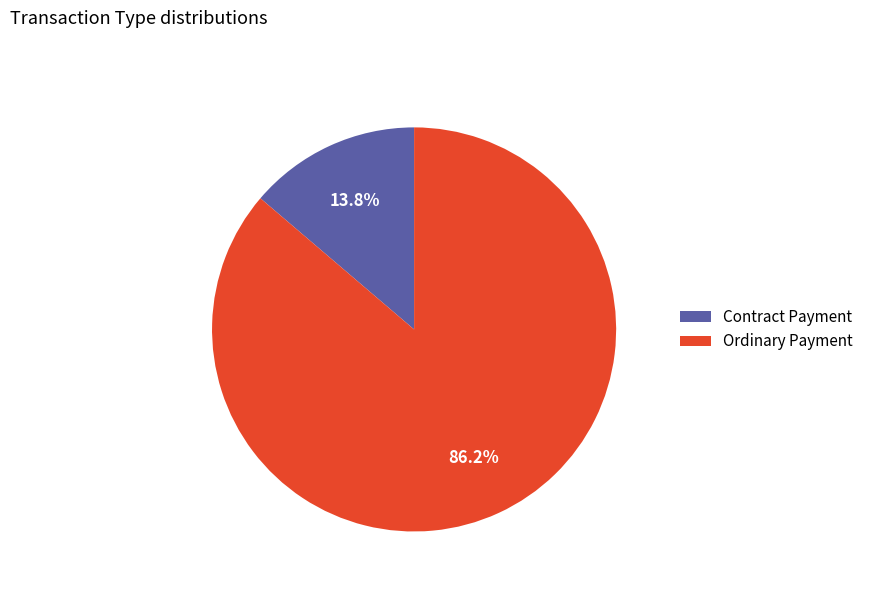

True or false: Ordinary Payment accounts for 86% of the total.

True